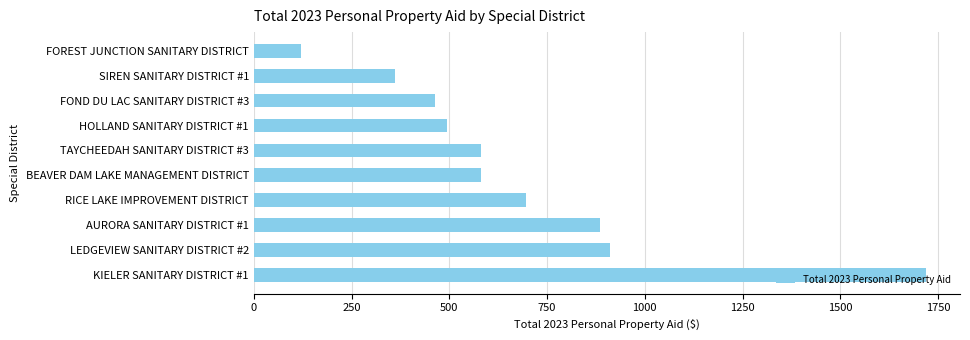

What is the average value?

681.4